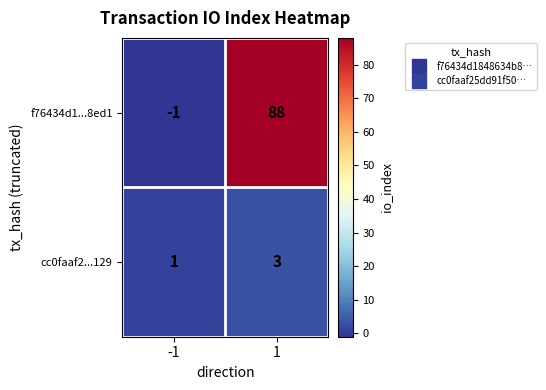

At how many categories does at least one series exceed 49?

1